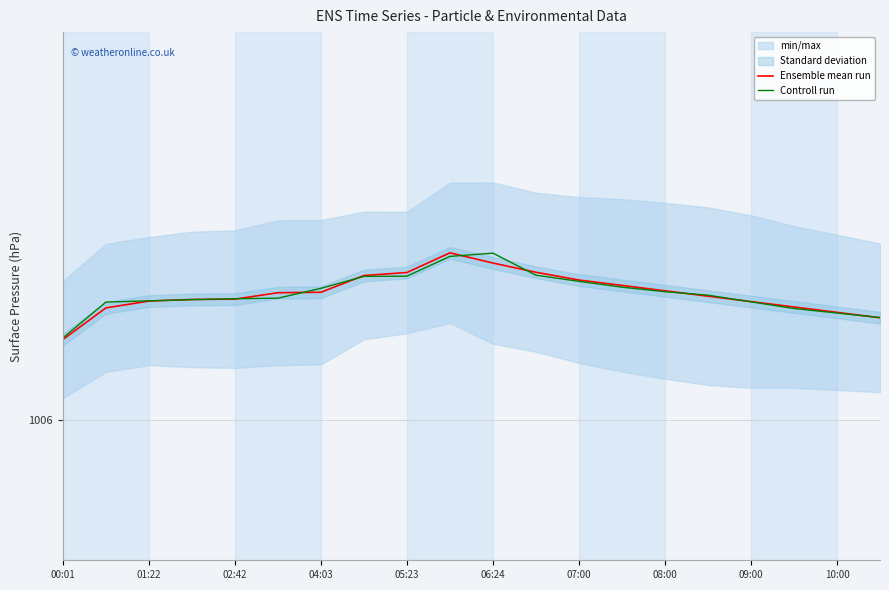

What is the difference between the maximum and minimum values in the Controll run series?

0.8